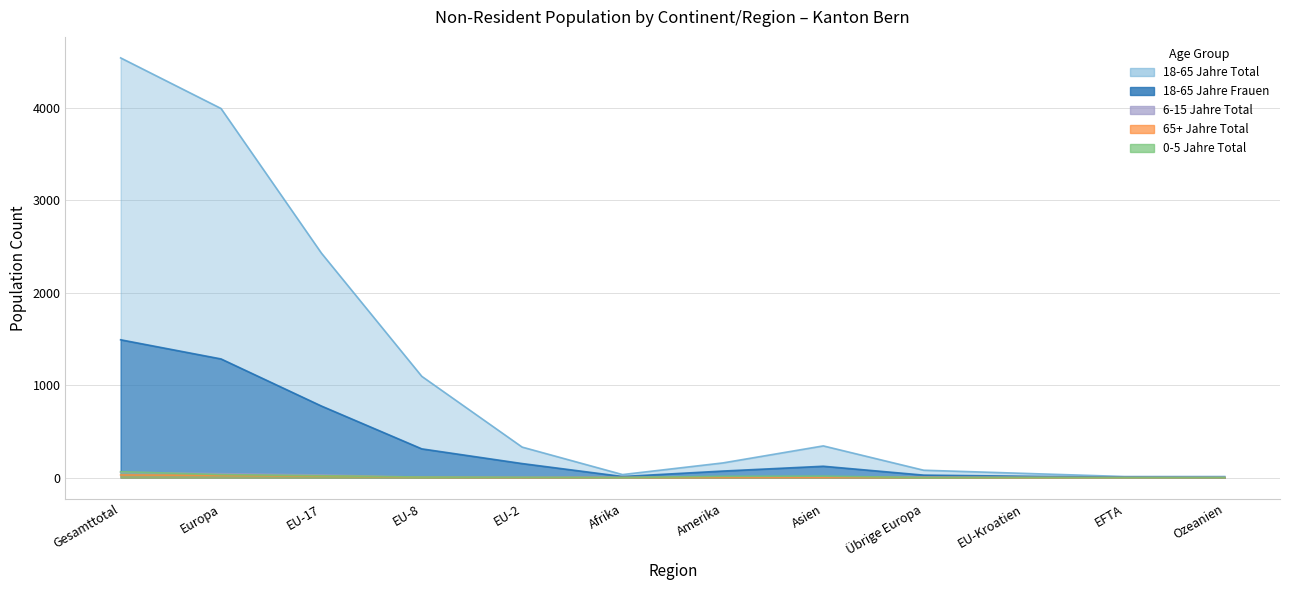

Reading left to right, what are all the values shown in this chart?

18-65 Jahre Total: Gesamttotal=4537	Europa=3990	EU-17=2427	EU-8=1095	EU-2=330	Afrika=33	Amerika=159	Asien=343	Übrige Europa=80	EU-Kroatien=46	EFTA=12	Ozeanien=12
18-65 Jahre Frauen: Gesamttotal=1490	Europa=1283	EU-17=774	EU-8=311	EU-2=152	Afrika=12	Amerika=71	Asien=123	Übrige Europa=27	EU-Kroatien=15	EFTA=4	Ozeanien=1
0-5 Jahre Total: Gesamttotal=64	Europa=33	EU-17=21	EU-8=6	EU-2=3	Afrika=1	Amerika=14	Asien=16	Übrige Europa=1	EU-Kroatien=2	EFTA=0	Ozeanien=0
65+ Jahre Total: Gesamttotal=29	Europa=24	EU-17=17	EU-8=4	EU-2=1	Afrika=1	Amerika=2	Asien=2	Übrige Europa=2	EU-Kroatien=0	EFTA=0	Ozeanien=0
6-15 Jahre Total: Gesamttotal=58	Europa=43	EU-17=29	EU-8=5	EU-2=2	Afrika=1	Amerika=9	Asien=5	Übrige Europa=4	EU-Kroatien=3	EFTA=0	Ozeanien=0